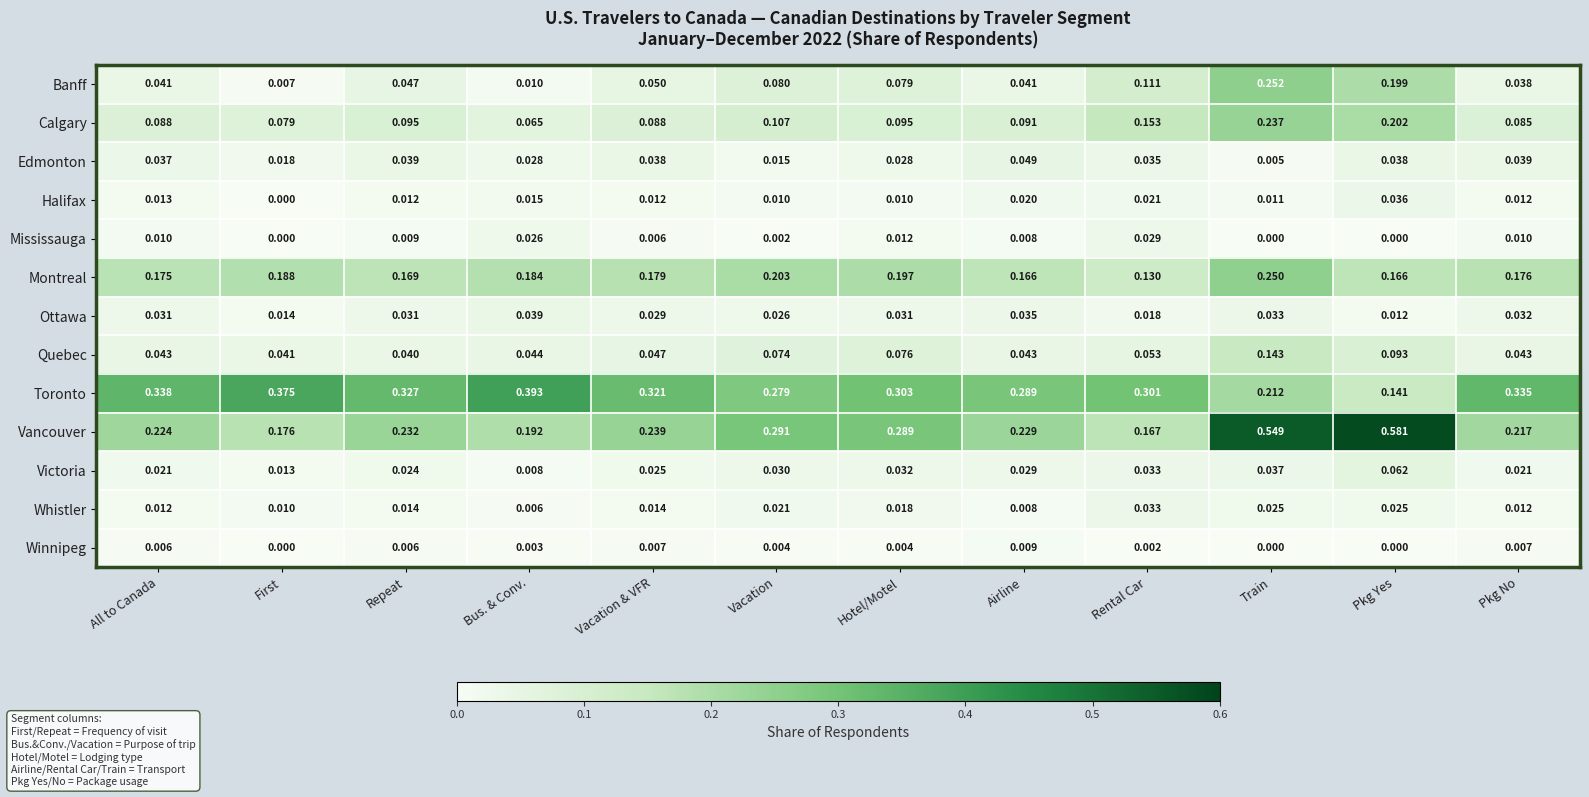

List the series in order of their peak value, highest first.

Vancouver, Toronto, Banff, Montreal, Calgary, Quebec, Victoria, Edmonton, Ottawa, Halifax, Whistler, Mississauga, Winnipeg